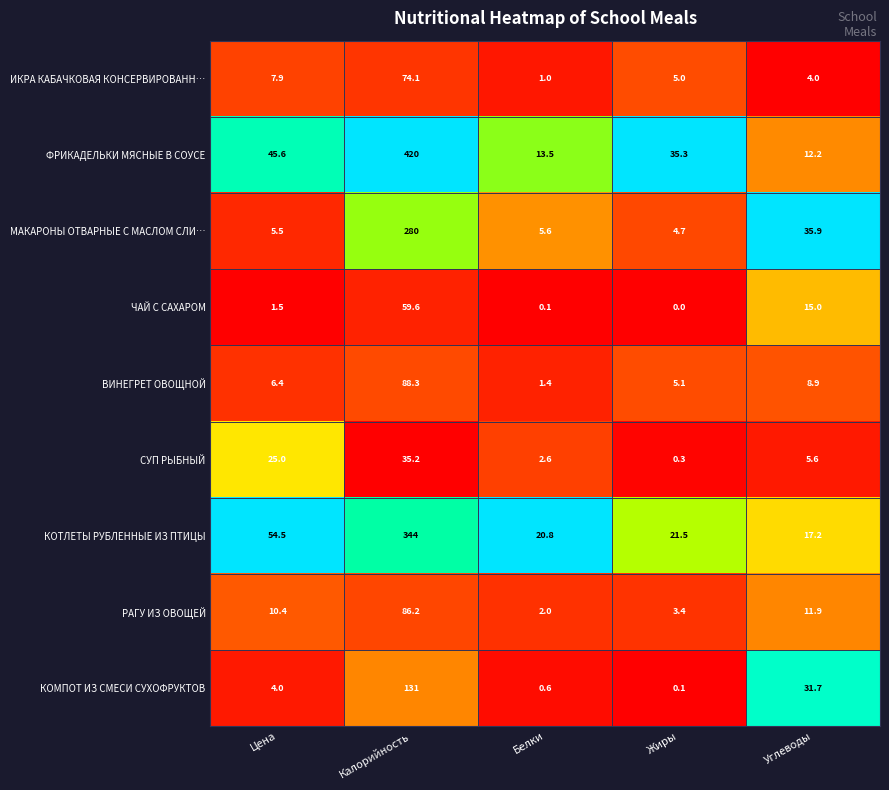

Which label corresponds to the smallest value in the chart?

Жиры